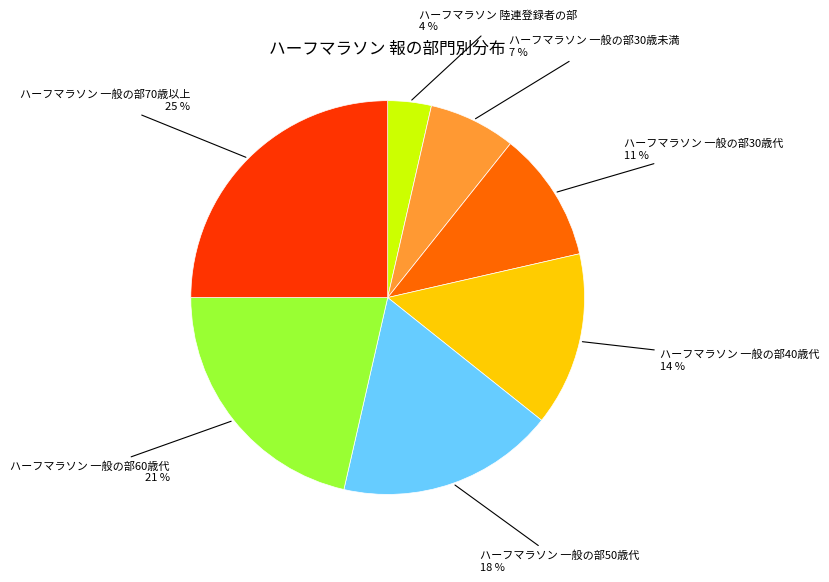

True or false: ハーフマラソン 一般の部40歳代 accounts for 14% of the total.

True